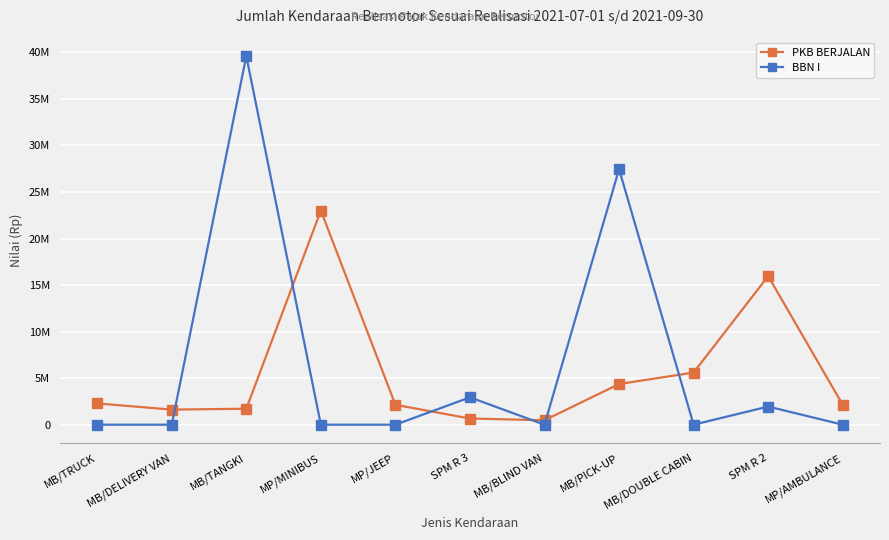

List the labels in order of BBN I value, largest first.

MB/TANGKI, MB/PICK-UP, SPM R 3, SPM R 2, MB/TRUCK, MB/DELIVERY VAN, MP/MINIBUS, MP/JEEP, MB/BLIND VAN, MB/DOUBLE CABIN, MP/AMBULANCE